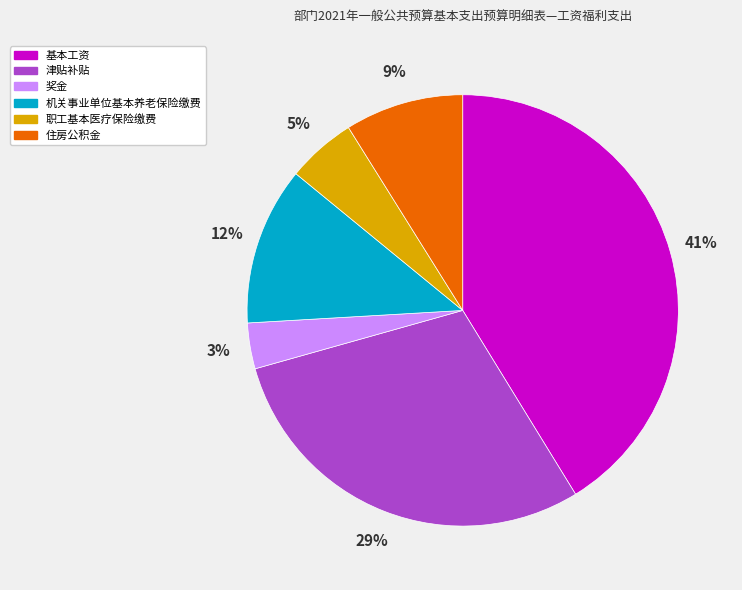

True or false: 奖金 accounts for 3% of the total.

True